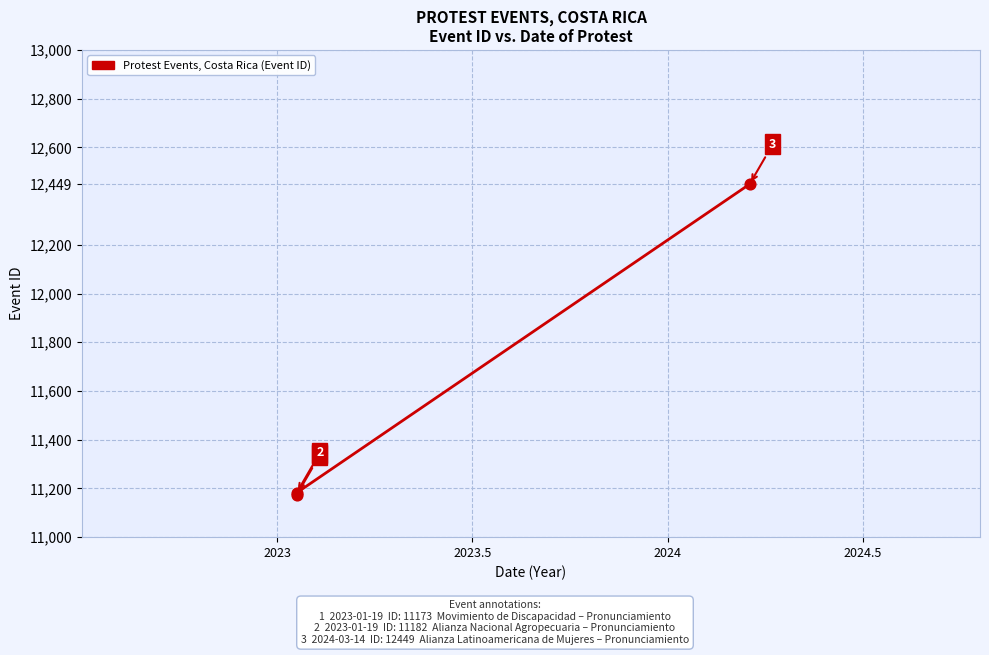

Approximately how many times larger is the value at 2023 compared to 2023.5?

1.0